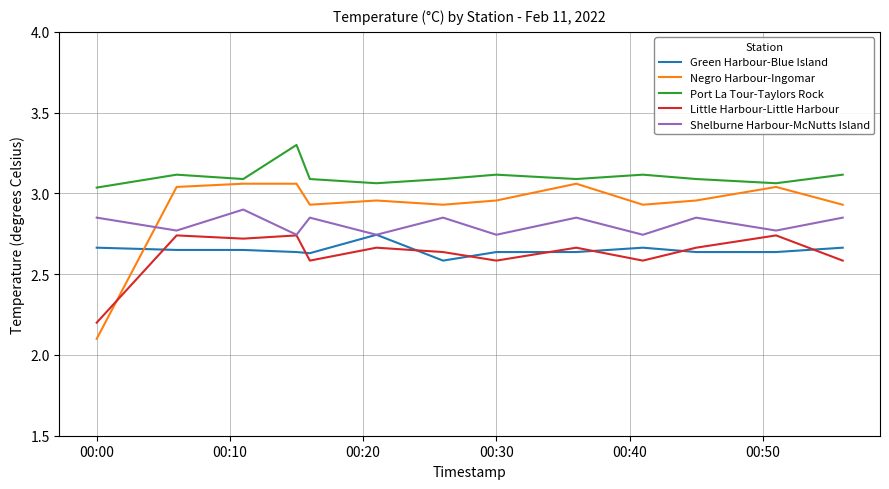

True or false: Negro Harbour-Ingomar and Port La Tour-Taylors Rock cross at least once.

False